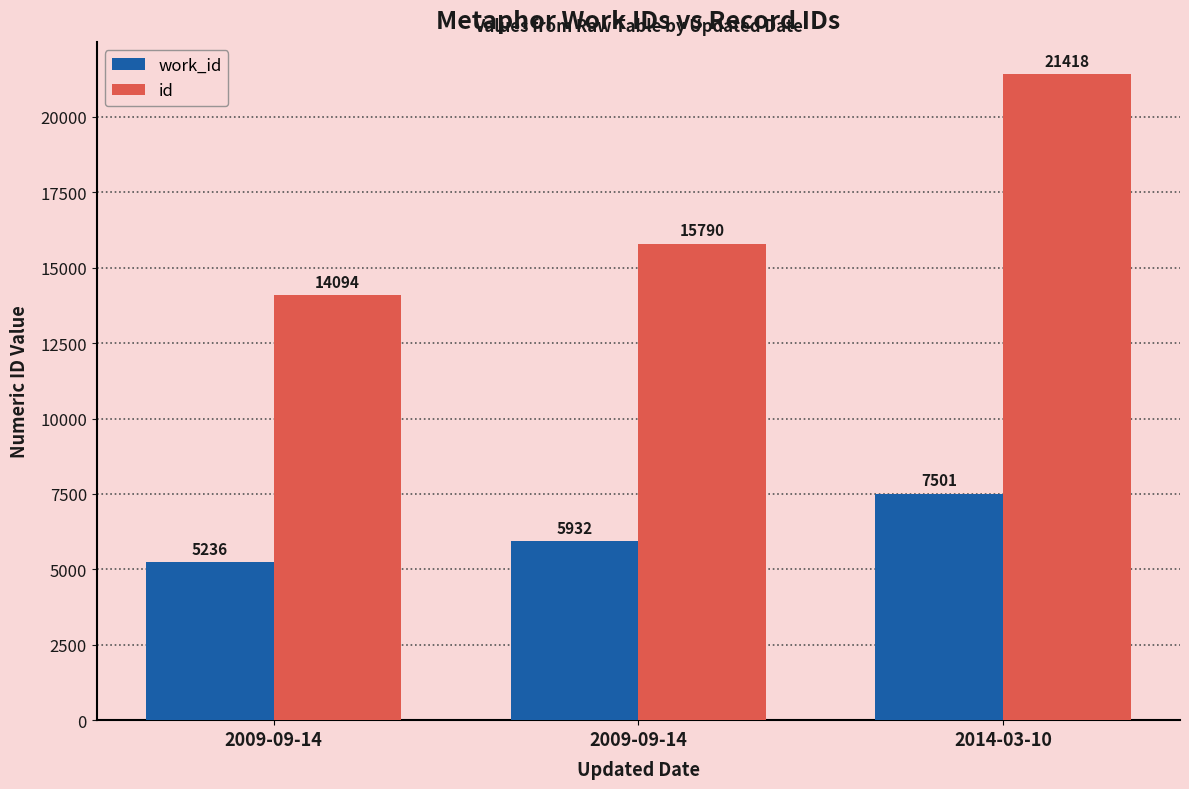

Which series has the largest total across all categories?

id